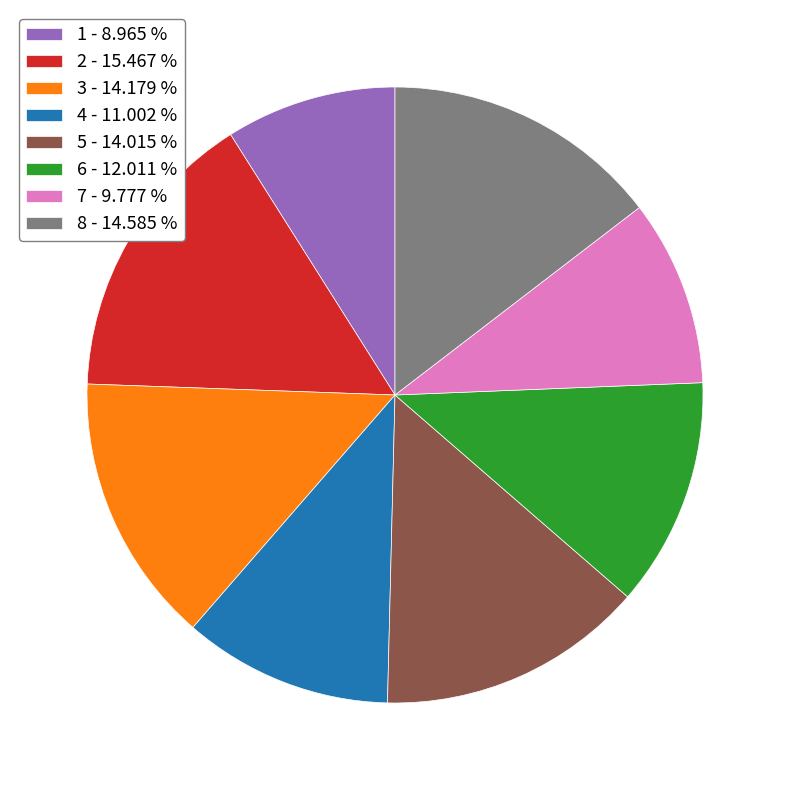

Count the number of slices in the pie.

8